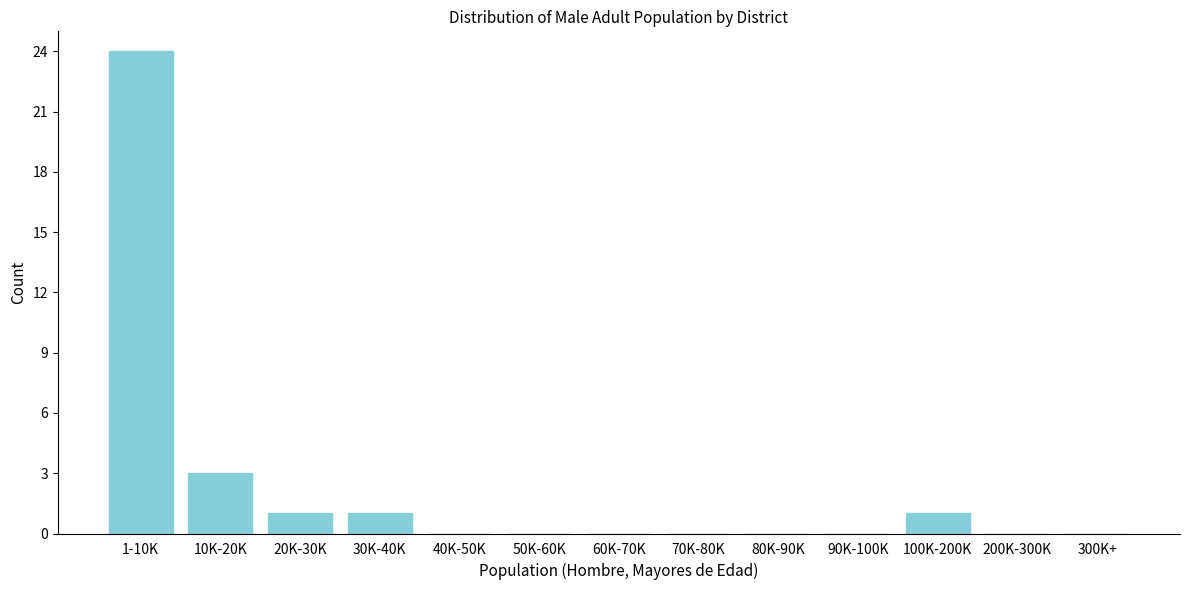

Reading left to right, transcribe all the data shown in this chart.

1-10K=24	10K-20K=3	20K-30K=1	30K-40K=1	40K-50K=0	50K-60K=0	60K-70K=0	70K-80K=0	80K-90K=0	90K-100K=0	100K-200K=1	200K-300K=0	300K+=0